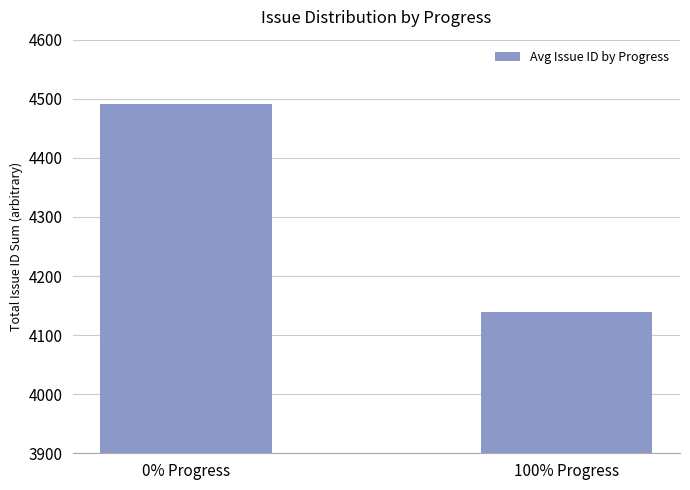

Approximately how many times larger is the value at 0% Progress compared to 100% Progress?

1.1